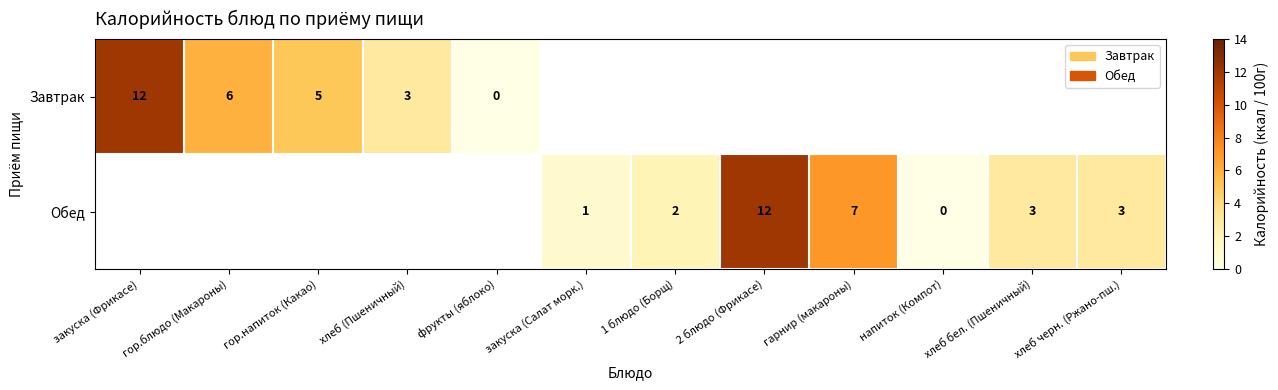

What is the sum of the Обед values at 2 блюдо (Фрикасе) and 1 блюдо (Борщ)?

14